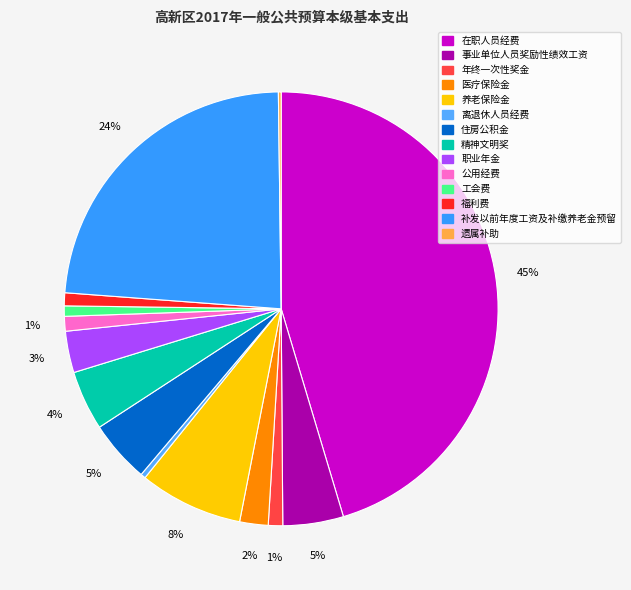

What percentage do 医疗保险金 and 在职人员经费 together represent?

47.5%